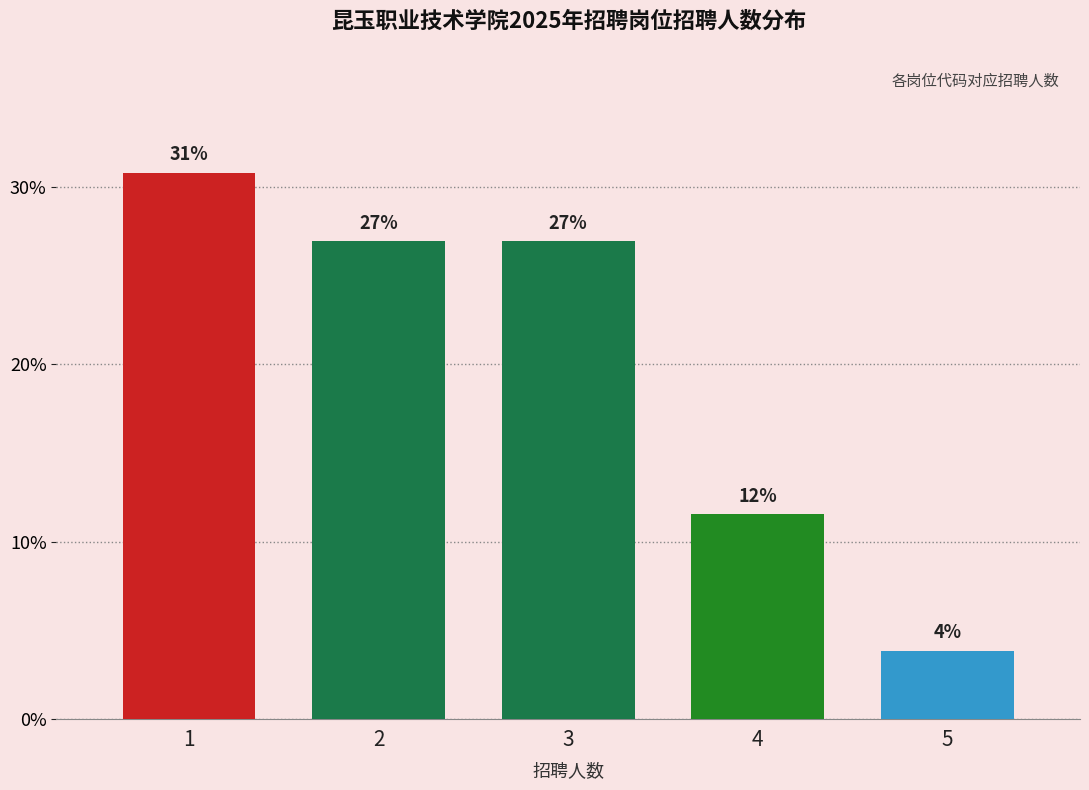

Are the bars horizontal?

No